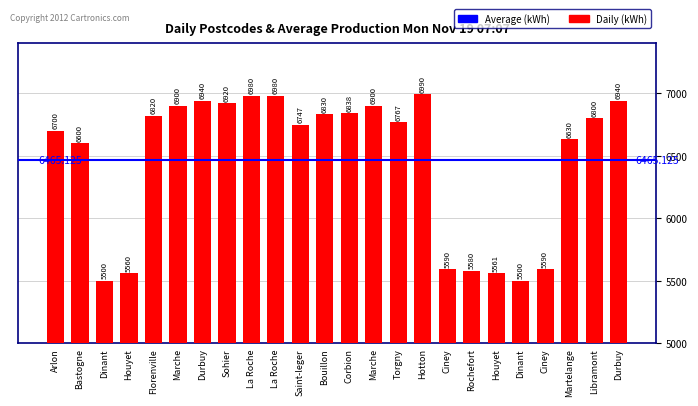

Are the bars horizontal?

No